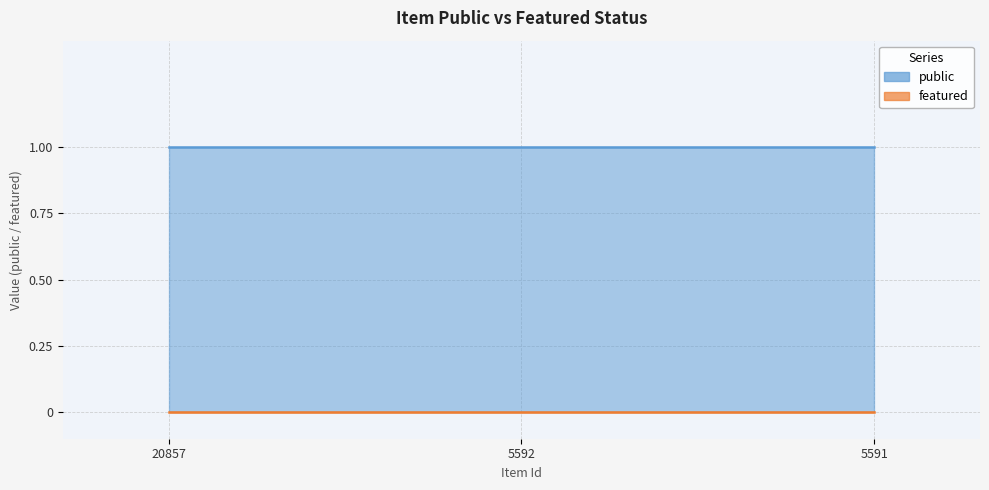

What is the sum of all public values?

3